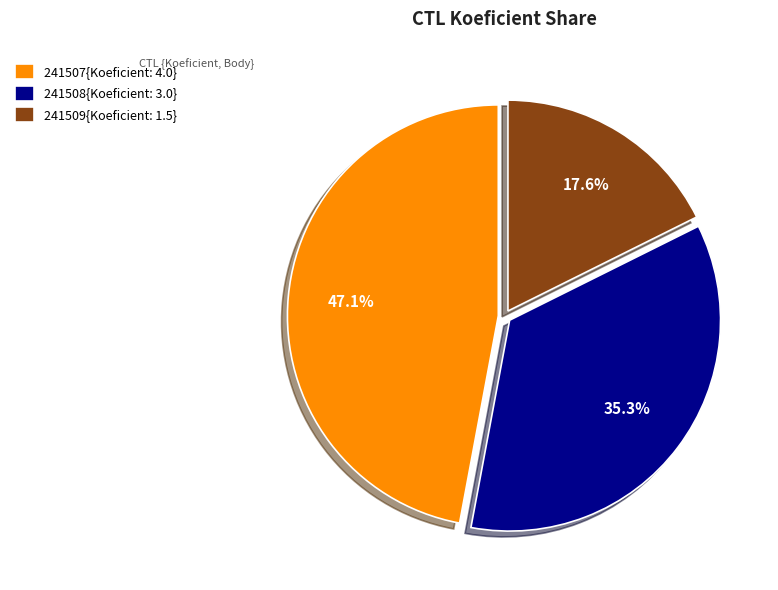

Does any single category account for the majority?

No